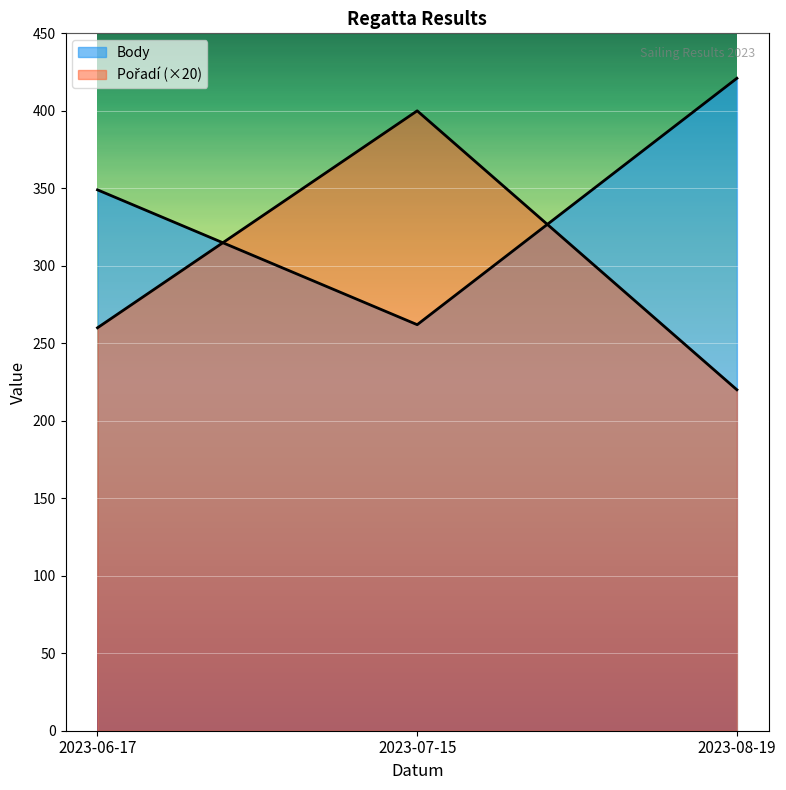

Rank the series by their maximum value, from highest to lowest.

Body, Pořadí